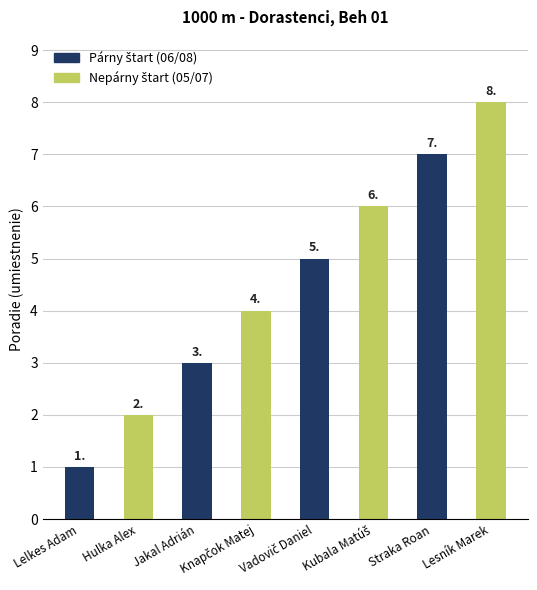

What is the maximum value shown in the chart?

8